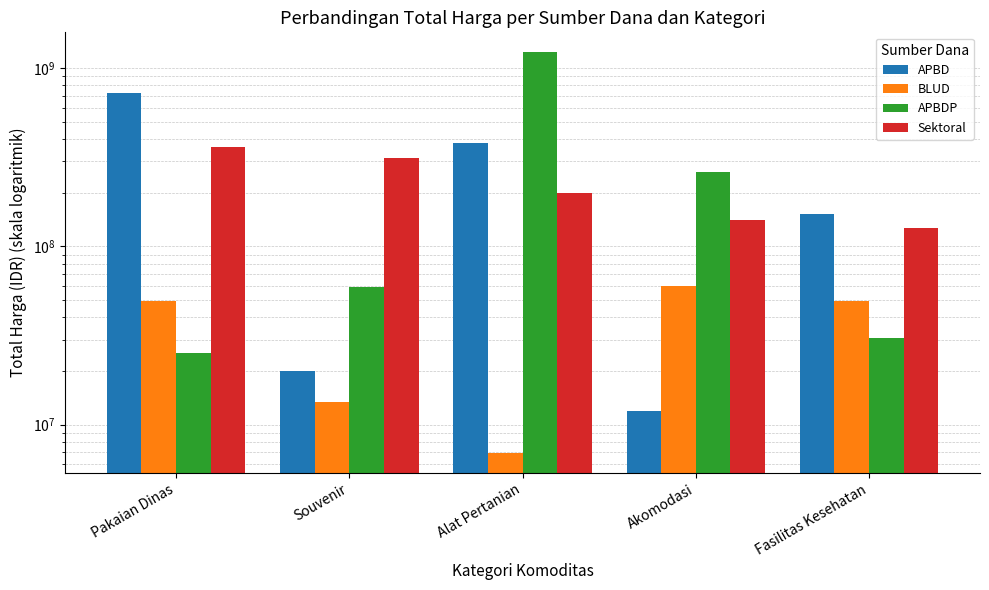

True or false: BLUD has a value of 29444416 at Akomodasi.

False